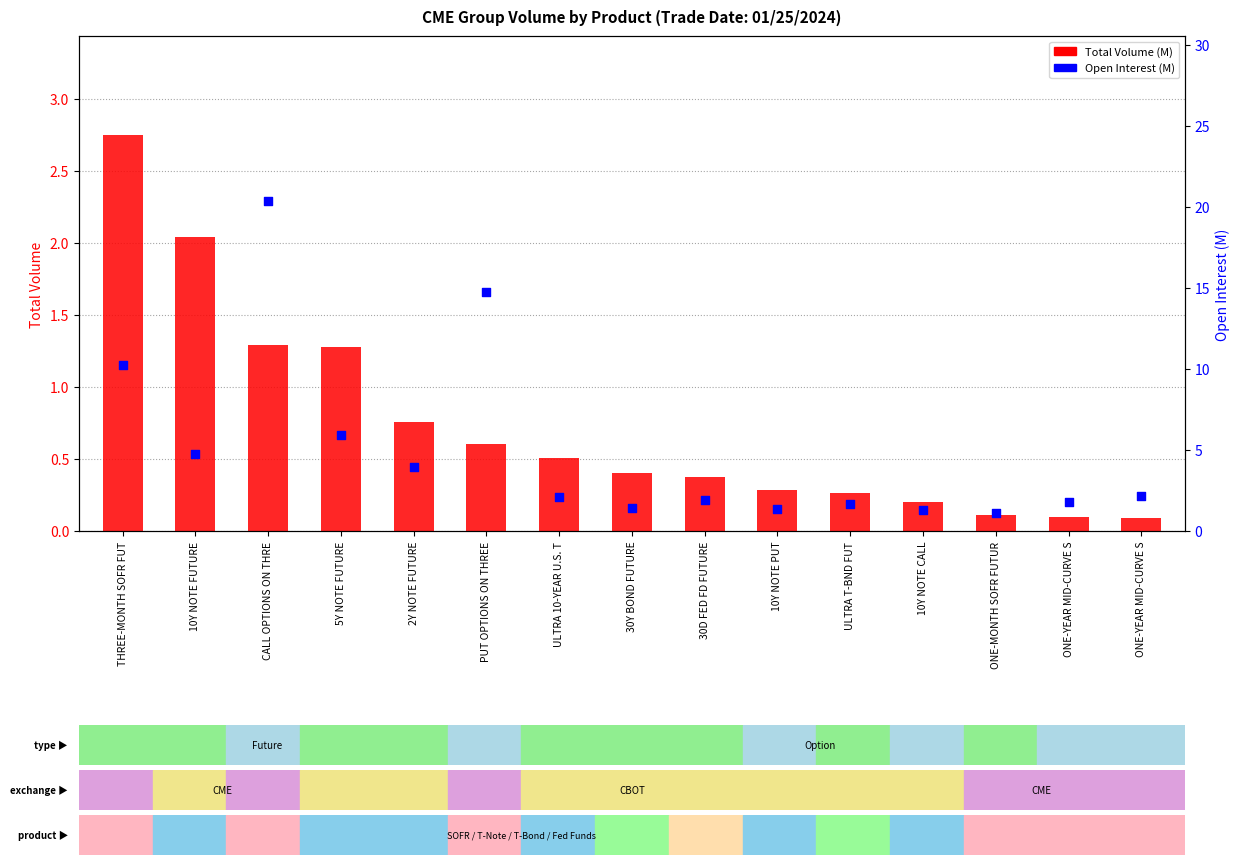

What is the total value across all series at 5Y NOTE FUTURE?

7.2